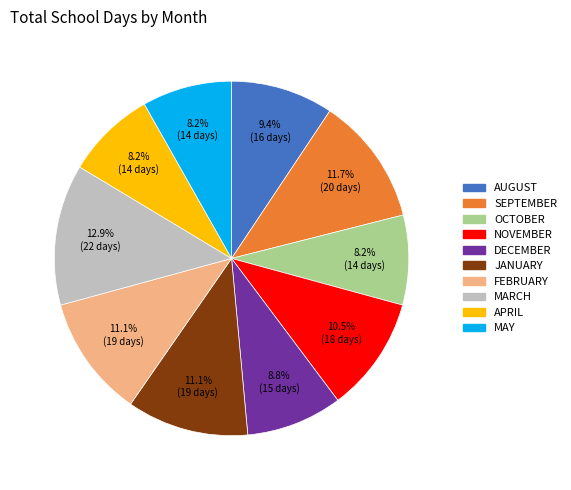

Which category has the biggest portion of the pie?

MARCH